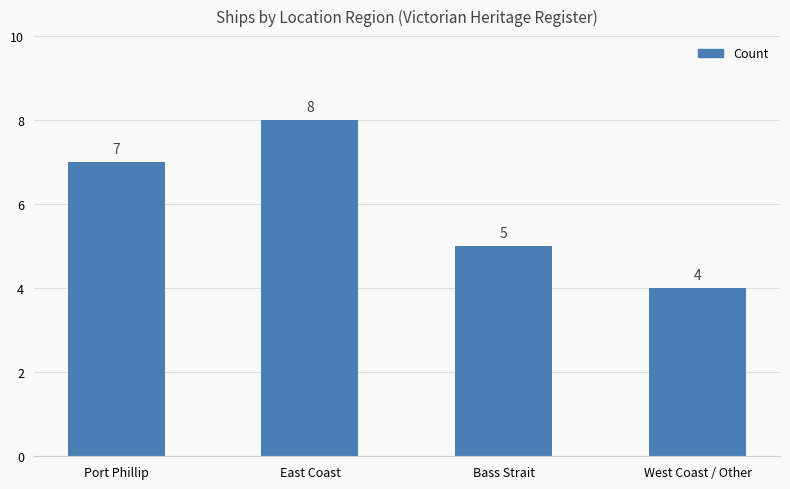

List the labels in order of value, smallest first.

West Coast / Other, Bass Strait, Port Phillip, East Coast